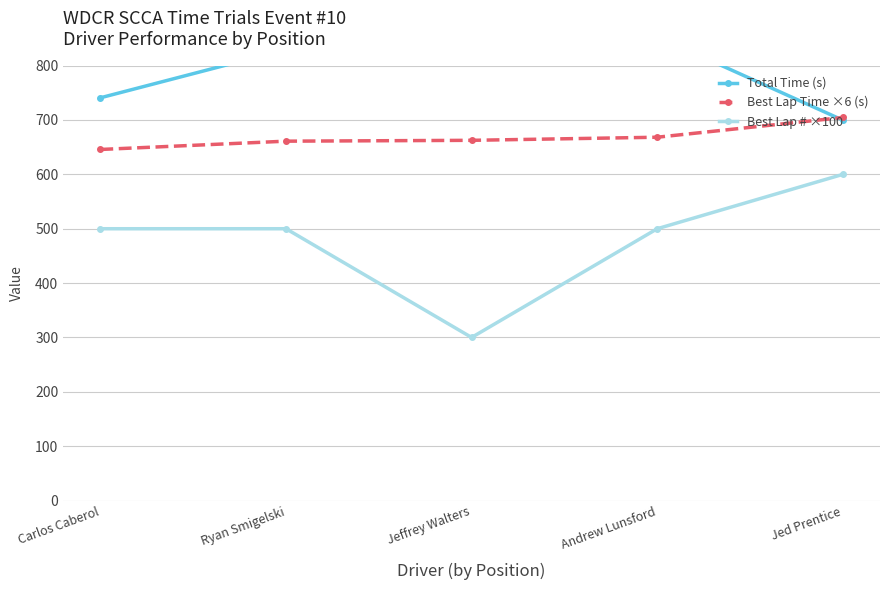

Reading left to right, what are all the values shown in this chart?

Total Time (s): 740.8	829.7	949.4	853.4	699.7
Best Lap Time ×6 (s): 645.8	661.1	662.6	668.3	704.6
Best Lap # ×100: 500.0	500.0	300.0	500.0	600.0